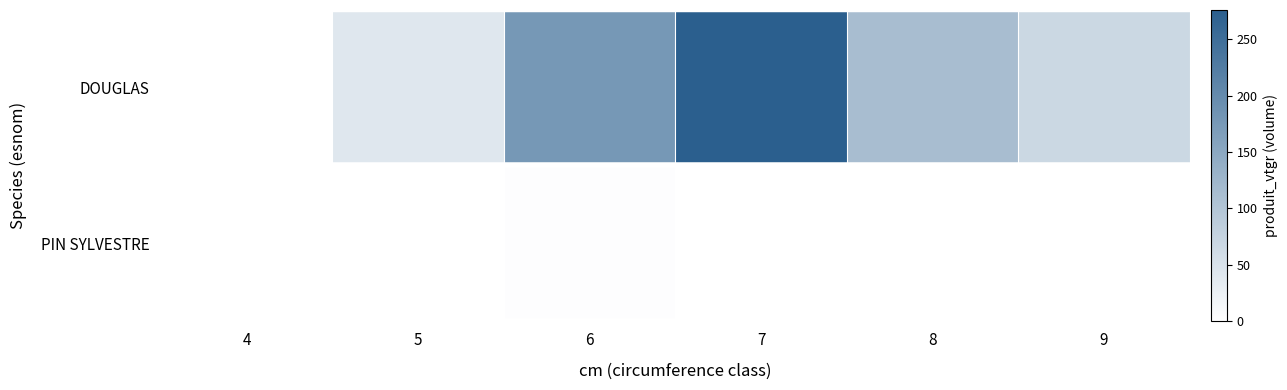

At which category is the sum across all series the highest?

7